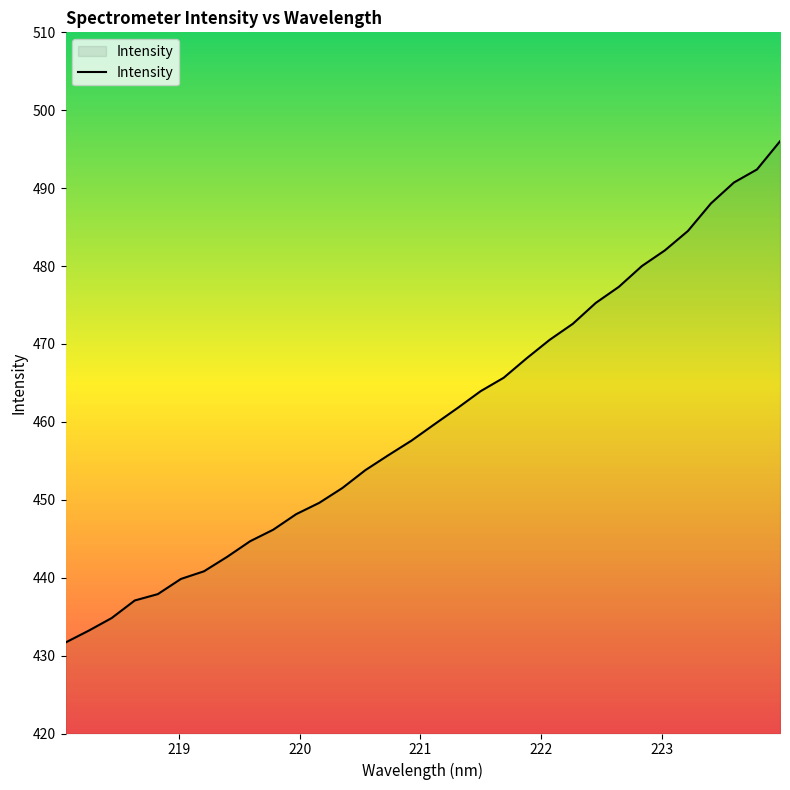

How many values exceed 459?

16